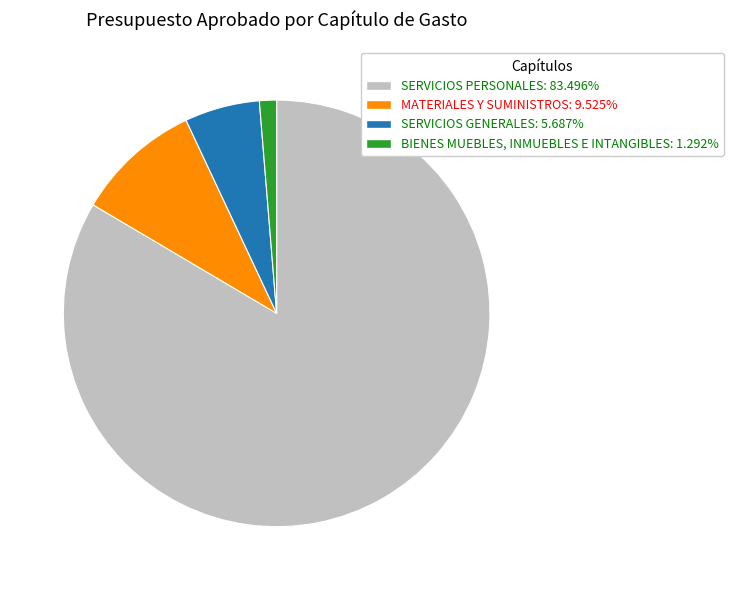

Which slice is the largest?

SERVICIOS PERSONALES